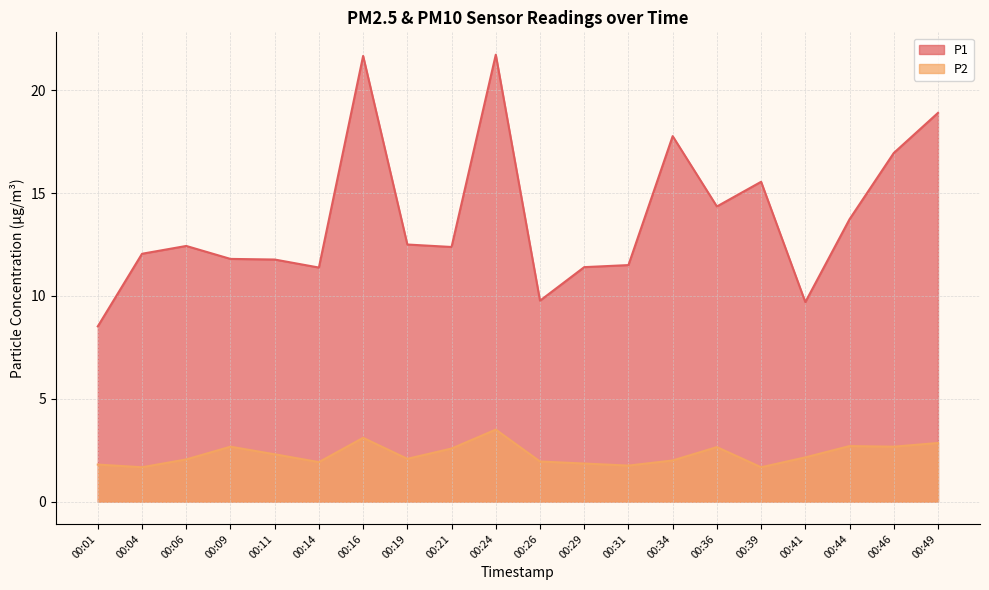

What is the spread (max minus min) of values at 00:34?

15.8